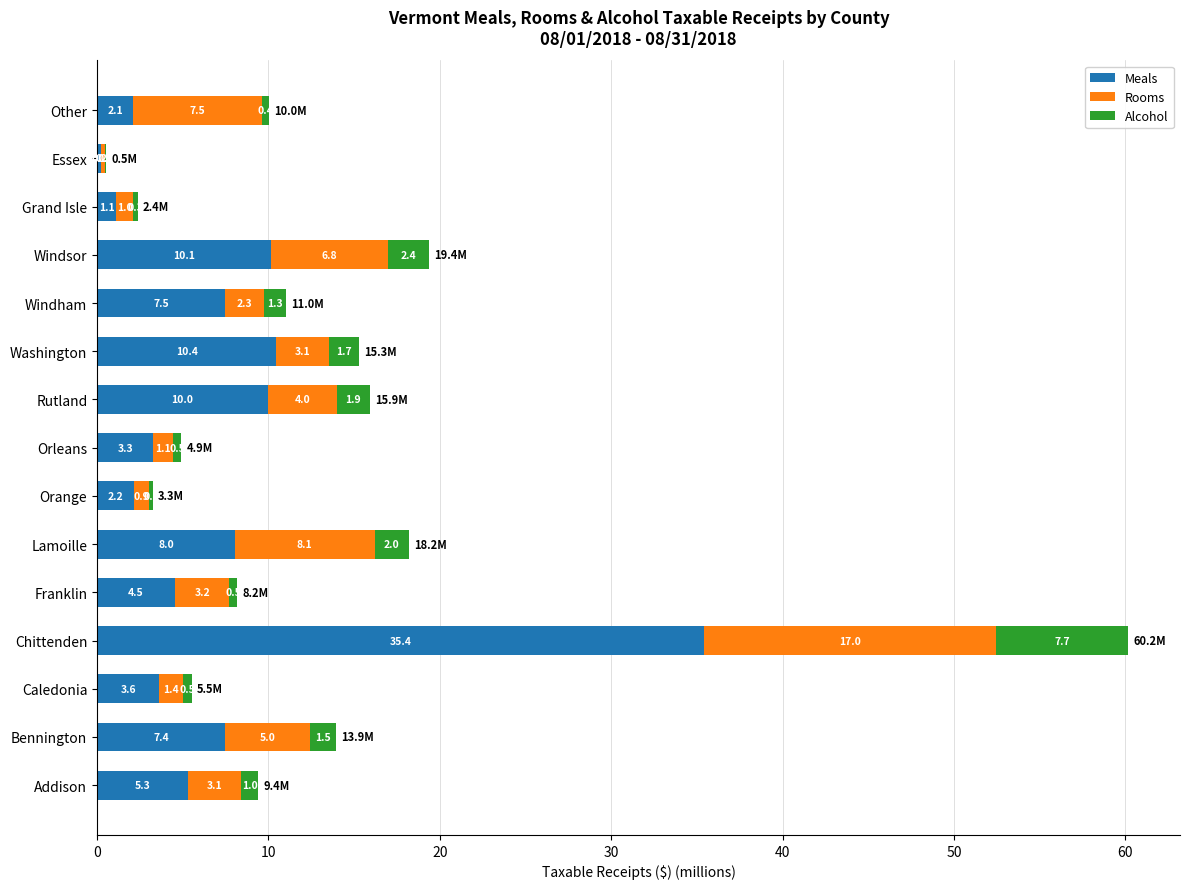

At which label does Meals reach its peak?

Chittenden